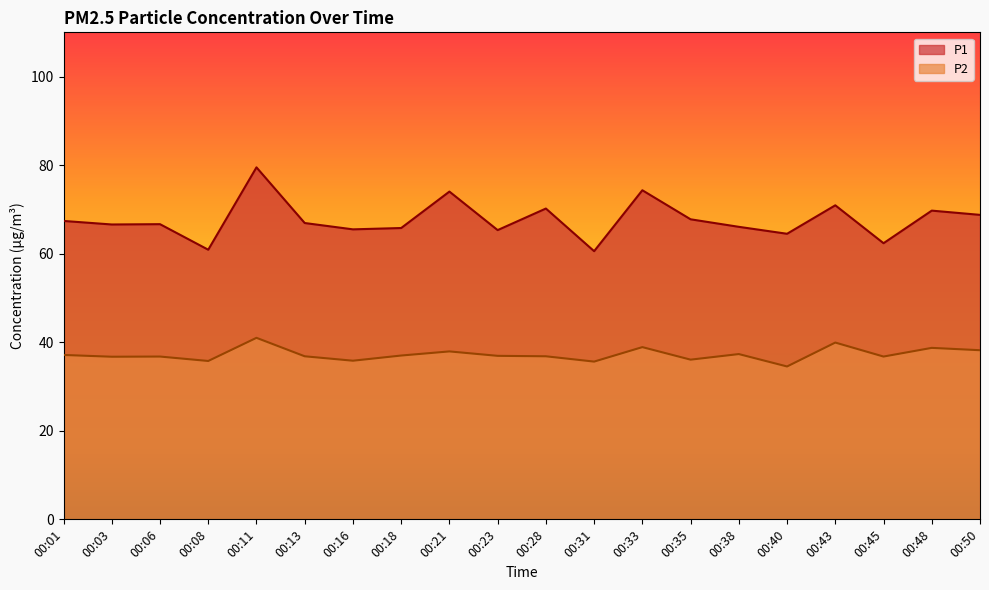

At which category does P1 reach its first local valley?

00:03